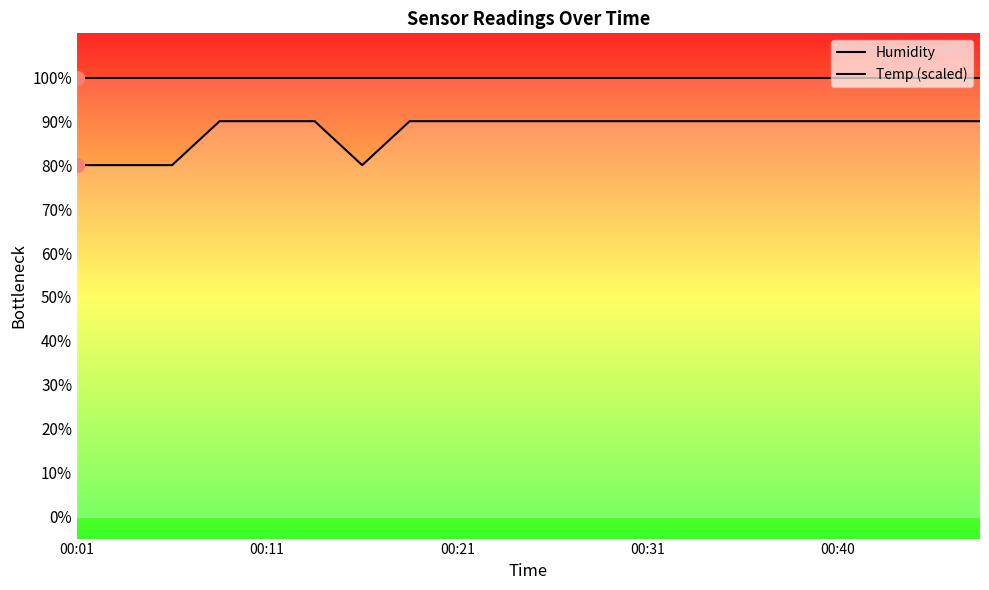

Rank the series by their maximum value, from highest to lowest.

Humidity, Temp (scaled)